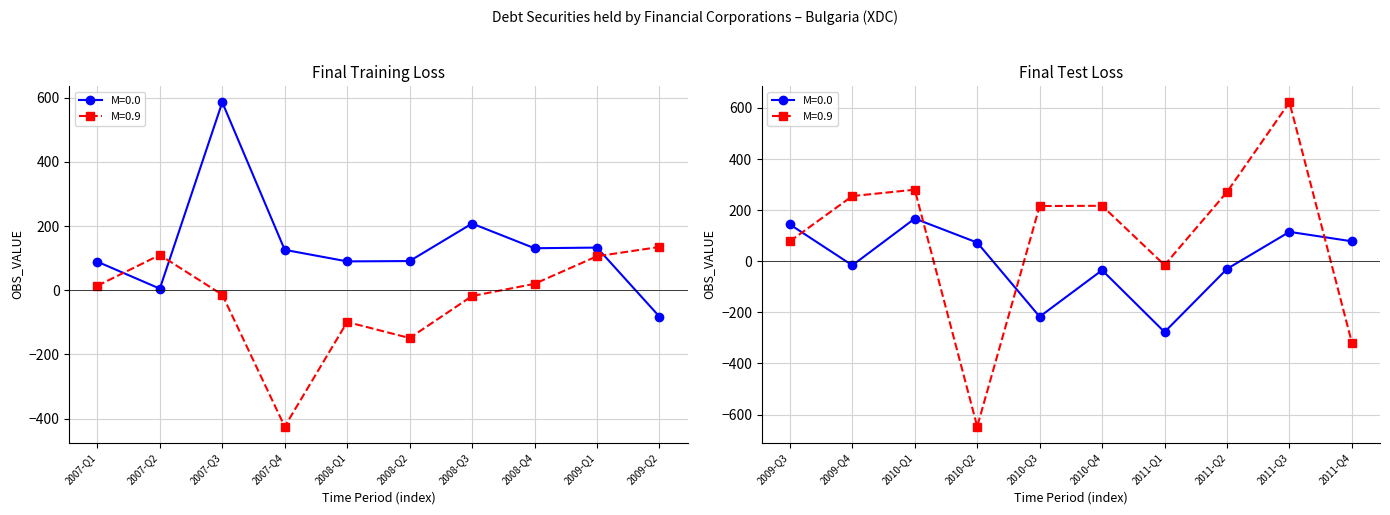

The value of M=0.9 at 2007-Q4 is -620. True or false?

False